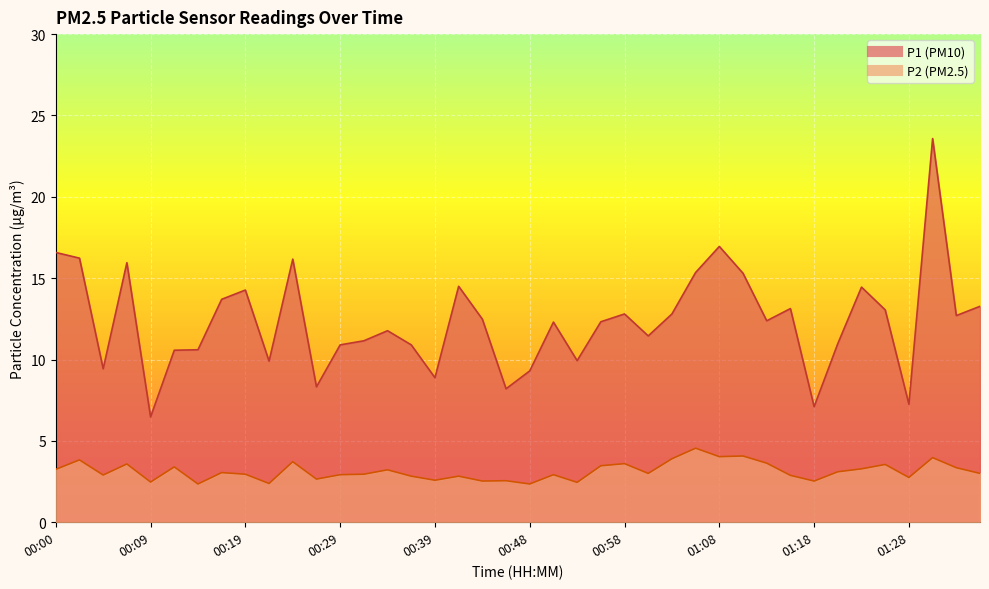

True or false: P1 has a value of 23.6 at 01:30.

True